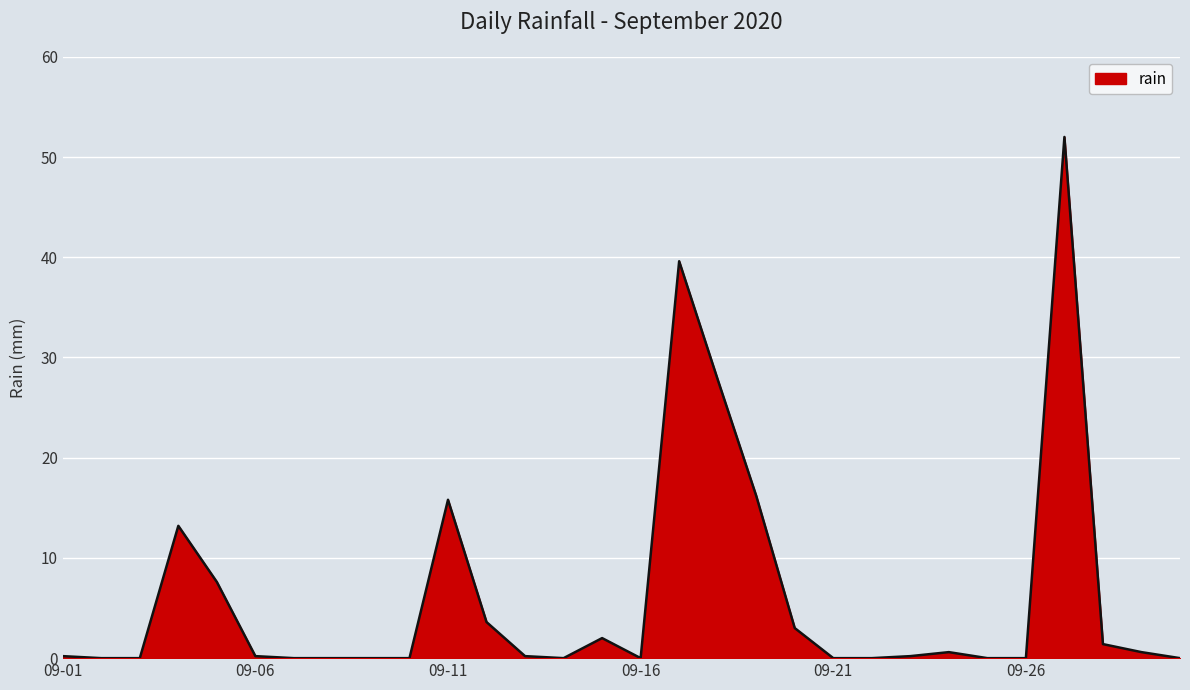

What is the difference between the maximum and minimum values?

52.0